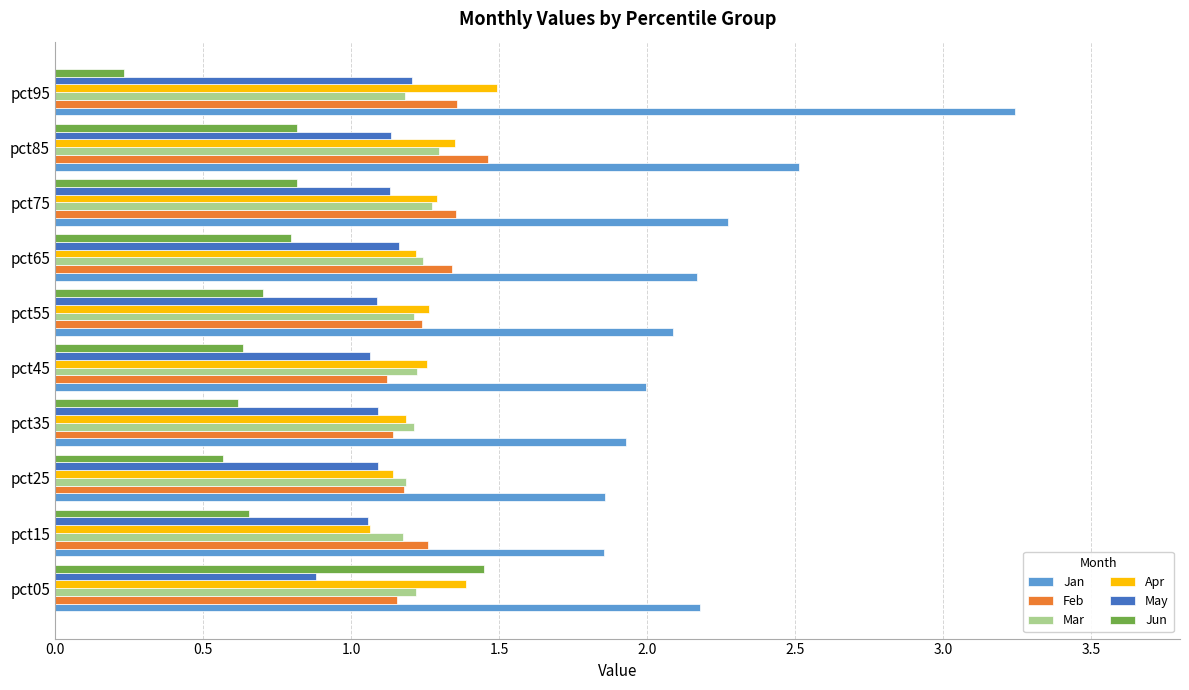

Which label corresponds to the largest value in the chart?

pct95